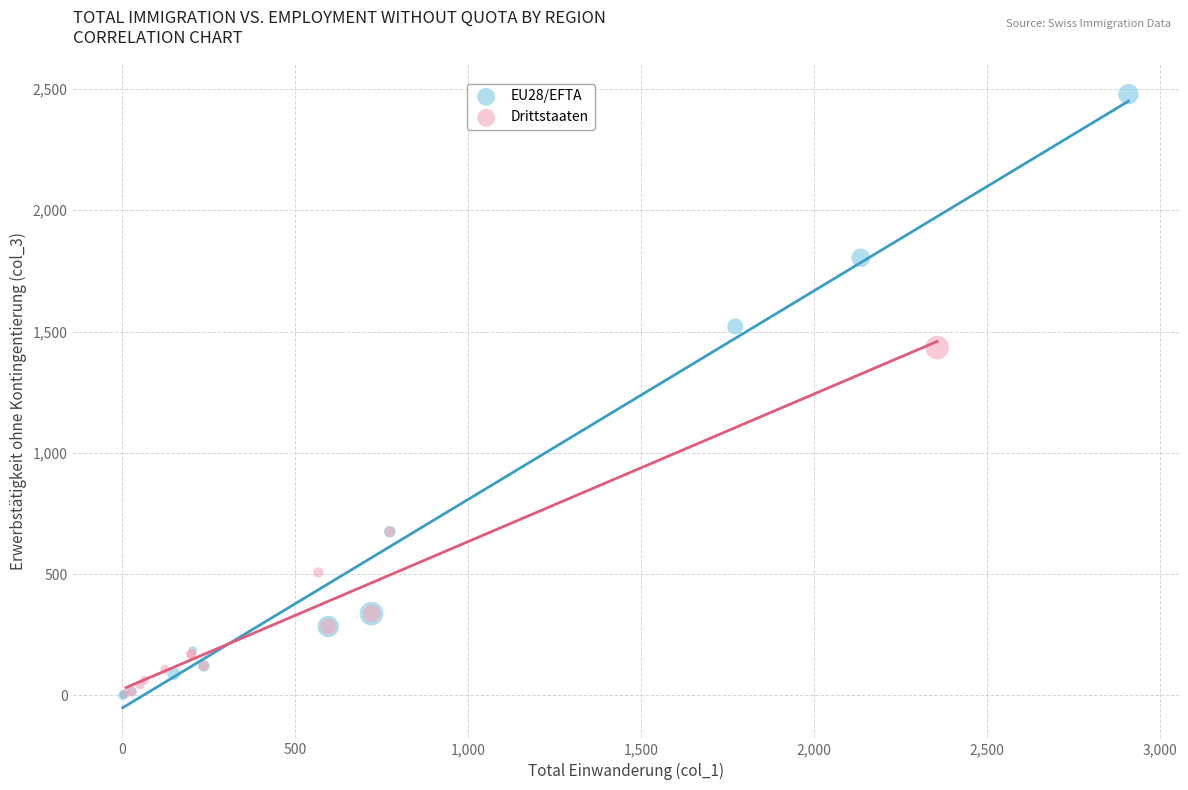

What are all the series names shown in the legend?

EU28/EFTA, Drittstaaten